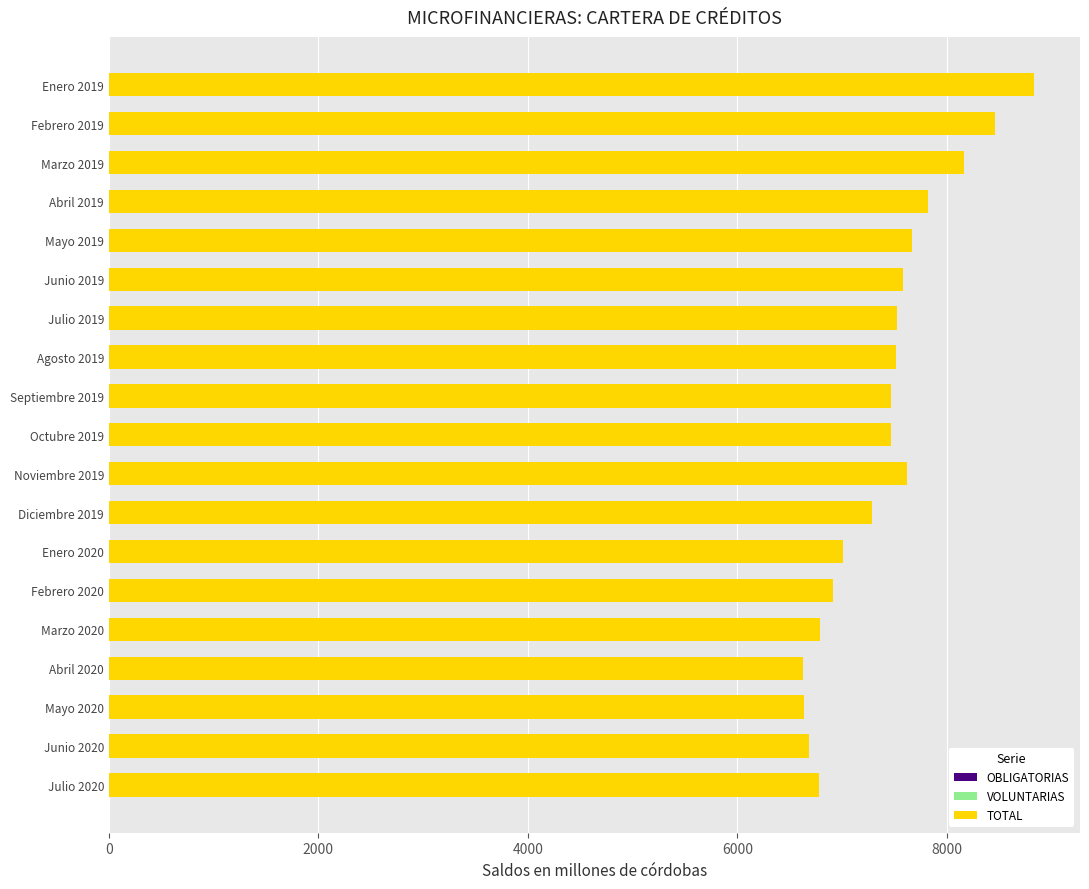

List the series in order of their peak value, lowest first.

VOLUNTARIAS, OBLIGATORIAS, TOTAL